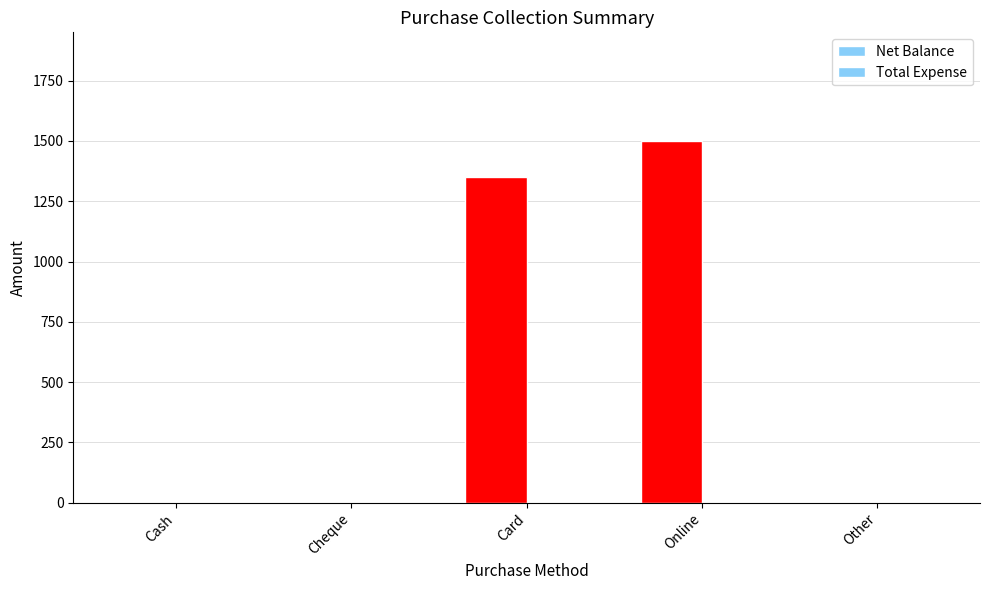

Reading right to left, list all the values displayed in this chart.

Net Balance: 0	1500	1350	0	0
Total Expense: 0	0	0	0	0